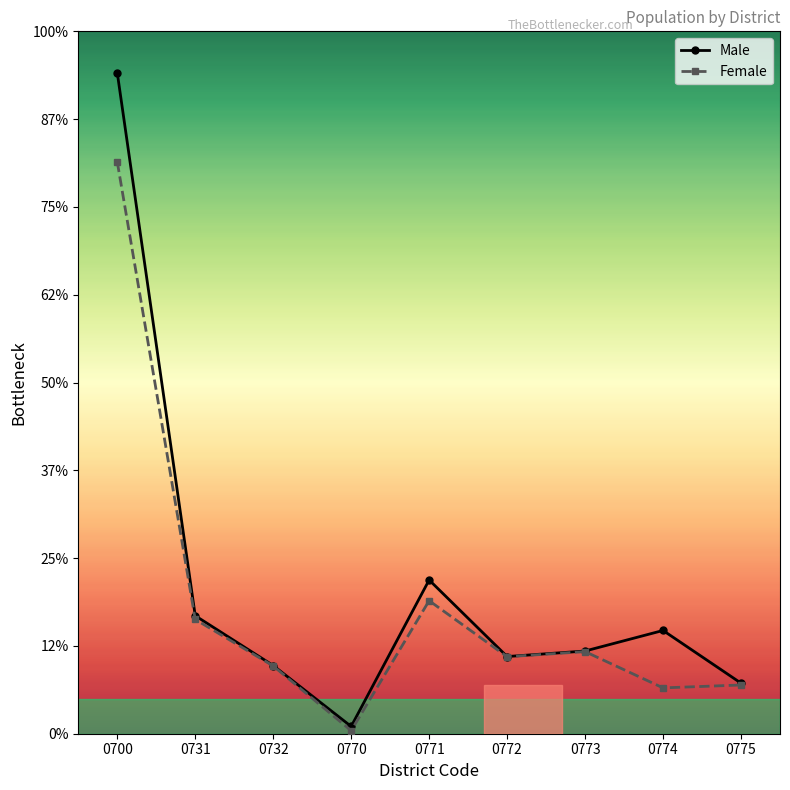

How many interior local peaks does the Female series have?

2